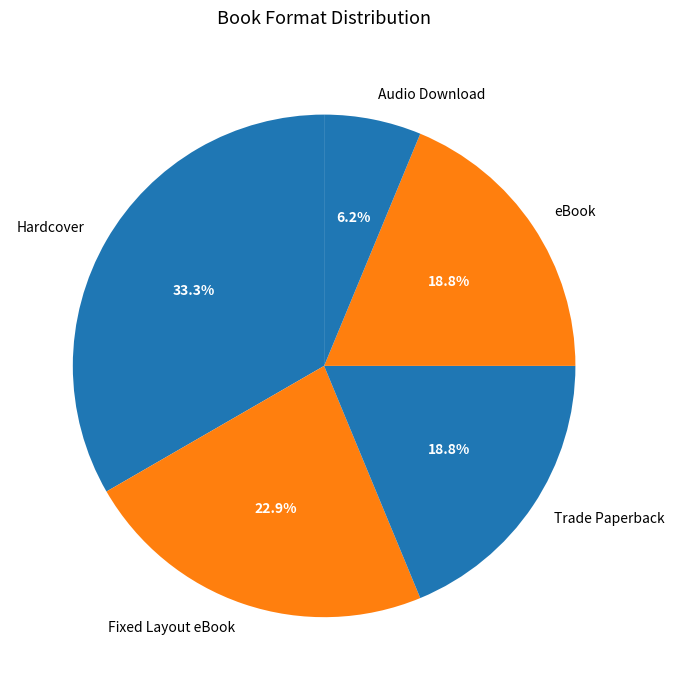

To the nearest percent, what portion does Audio Download represent?

6%